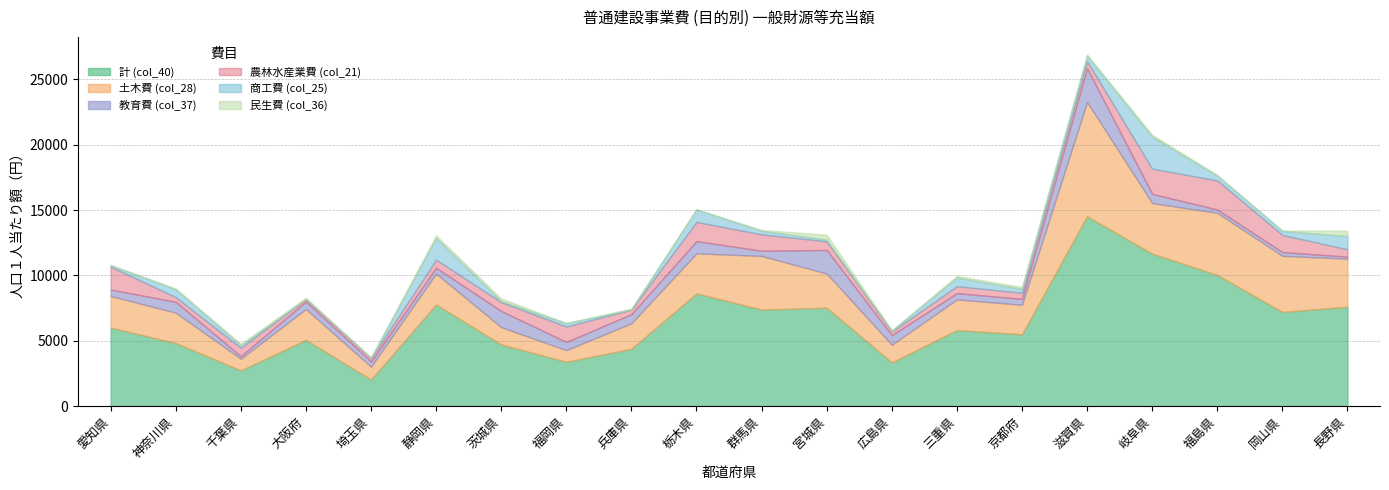

What is the difference between the 農林水産業費 (col_21) values at 兵庫県 and 福岡県?

827